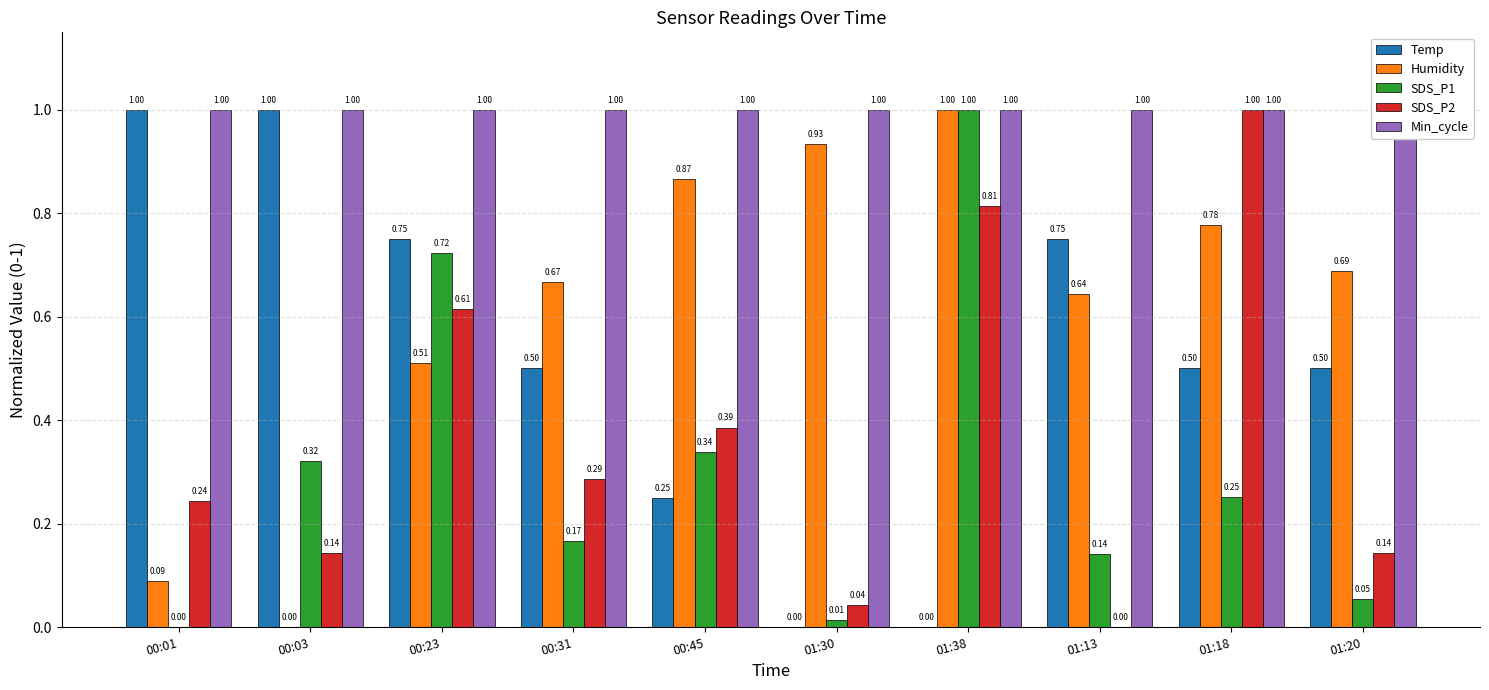

What is the difference between the highest and lowest values at 00:31?

0.8